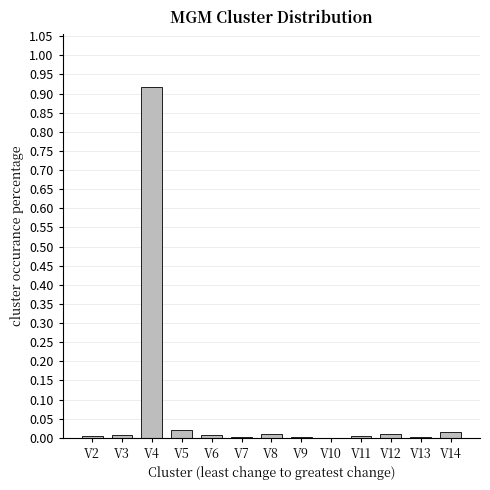

Which category has the highest value across all series?

V4